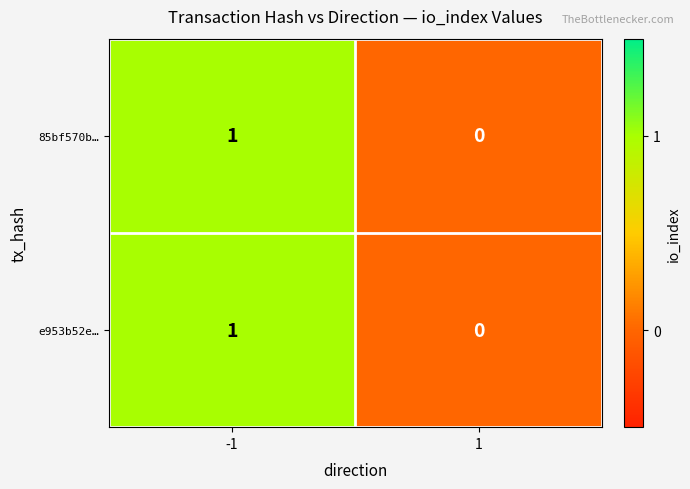

Count the number of categories in the chart.

2